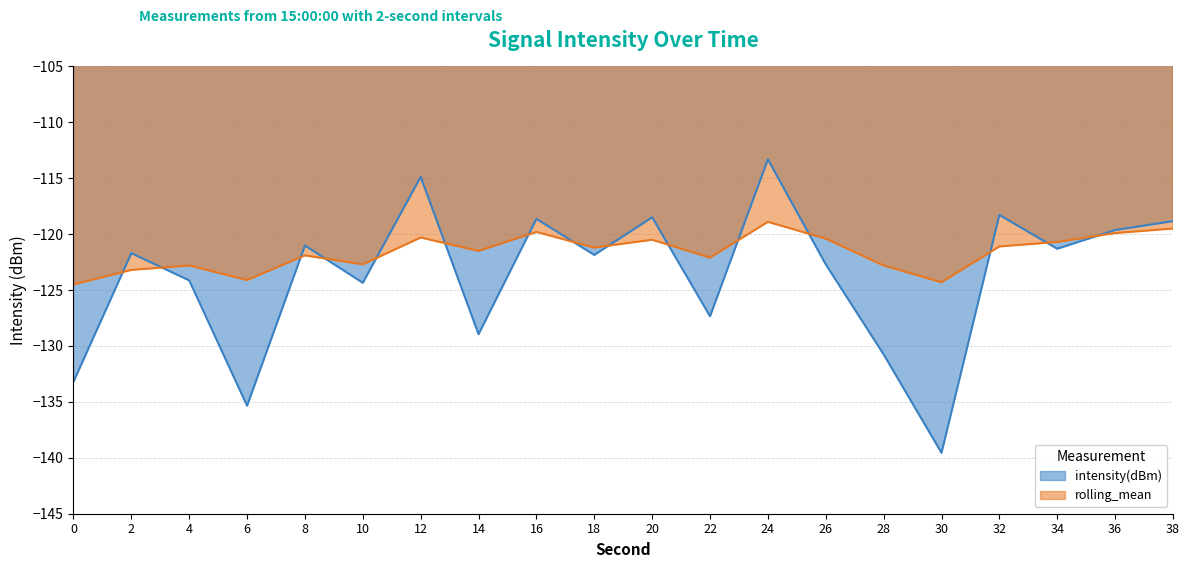

What is the value of the intensity(dBm) point at the 6th from the left?

-124.3